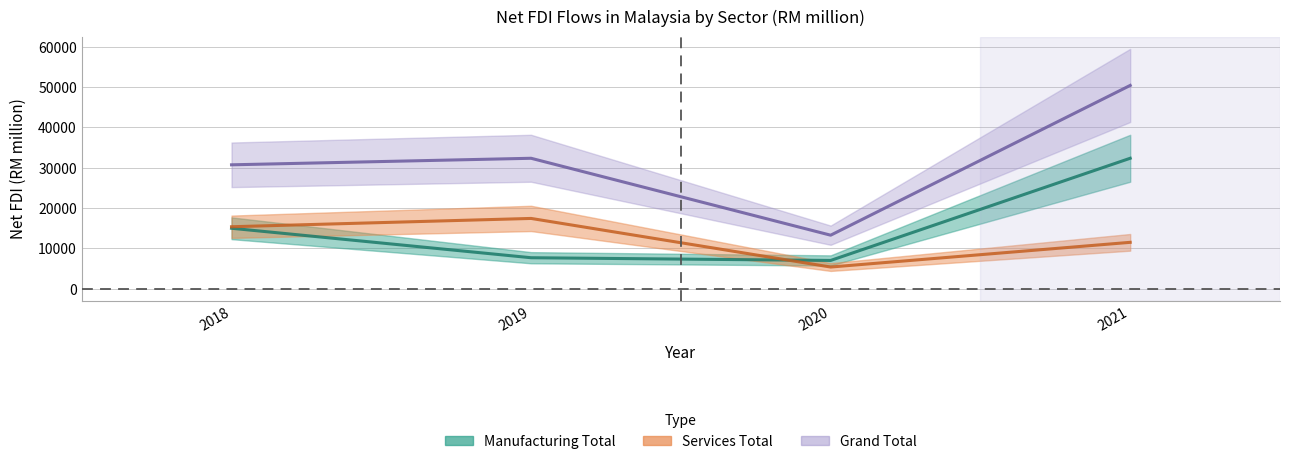

What is the average value of the Equity & investment funds (Total) series?

31706.0